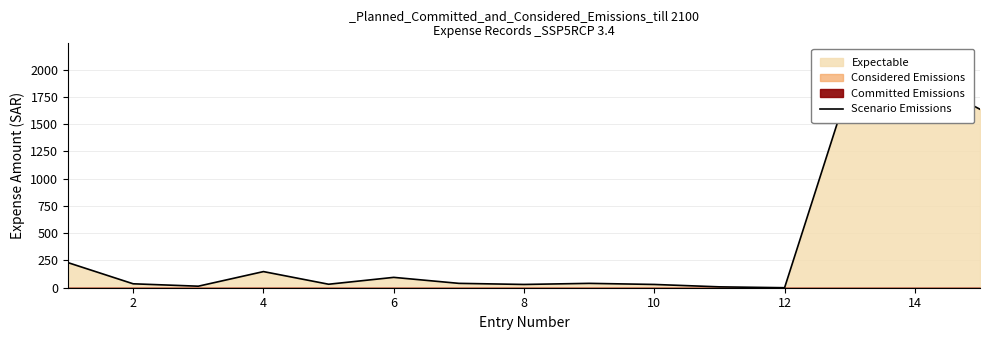

What is the difference between the maximum and minimum values?

1949.0